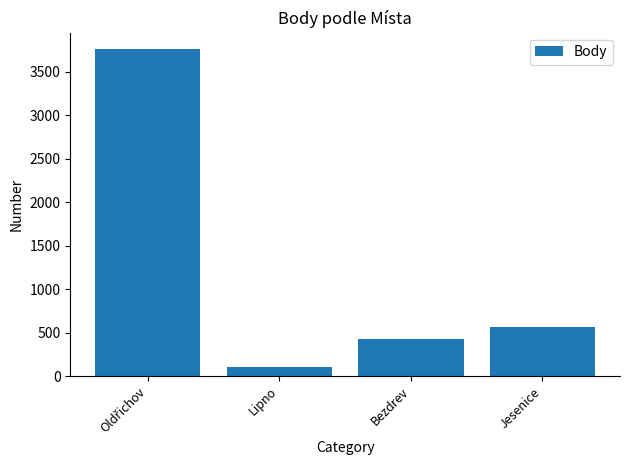

Read the value at Bezdrev, to the nearest 50.

400